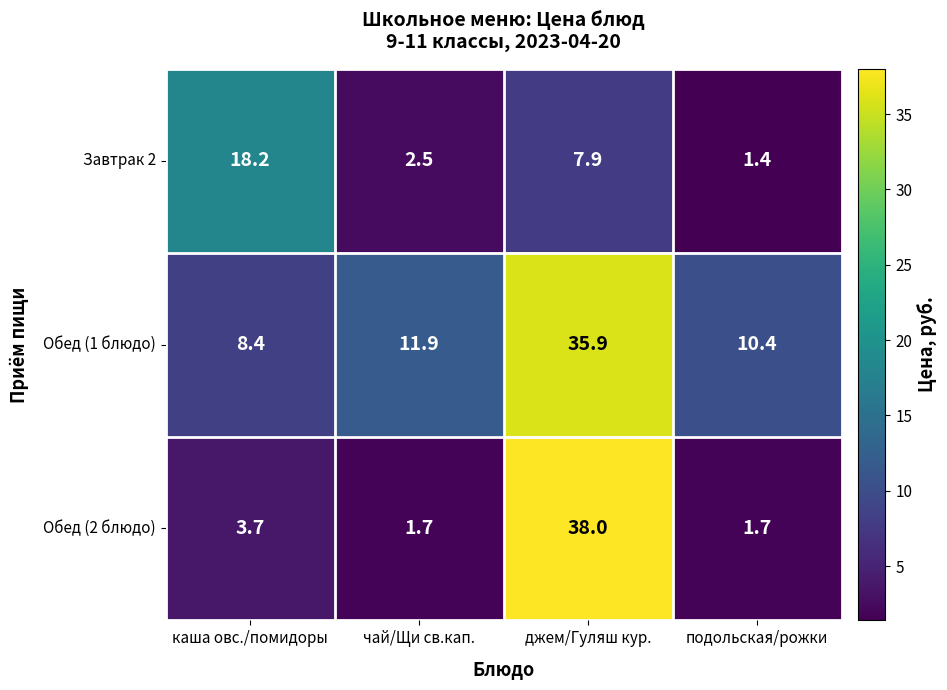

The Обед (2 блюдо) series shows 38.0 at джем/Гуляш кур.. True or false?

True